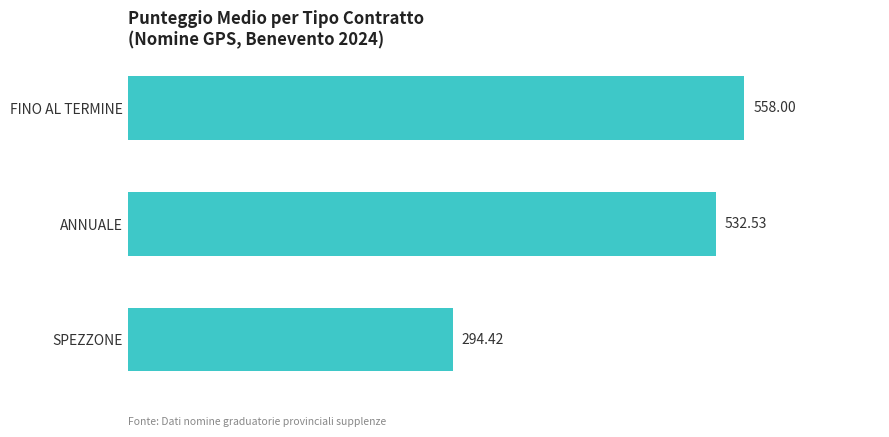

What is the minimum value shown in the chart?

294.4